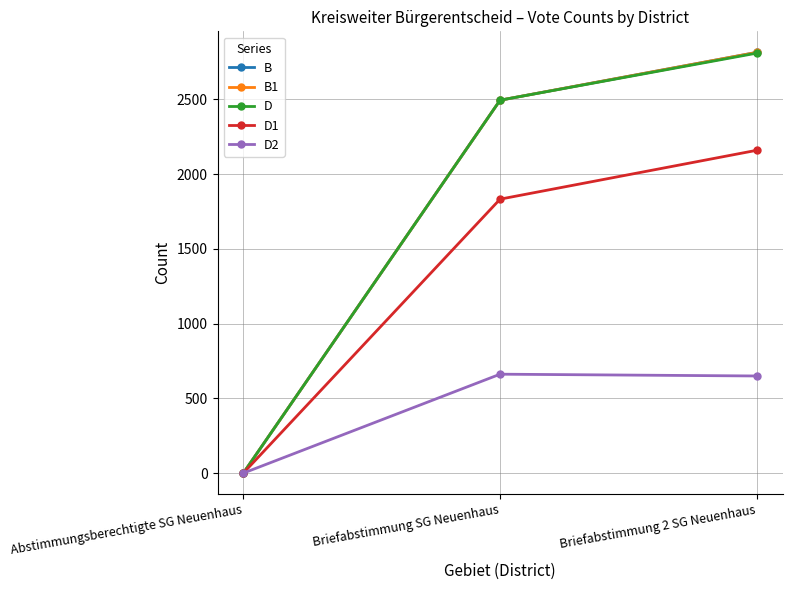

Does the chart have visible grid lines?

Yes